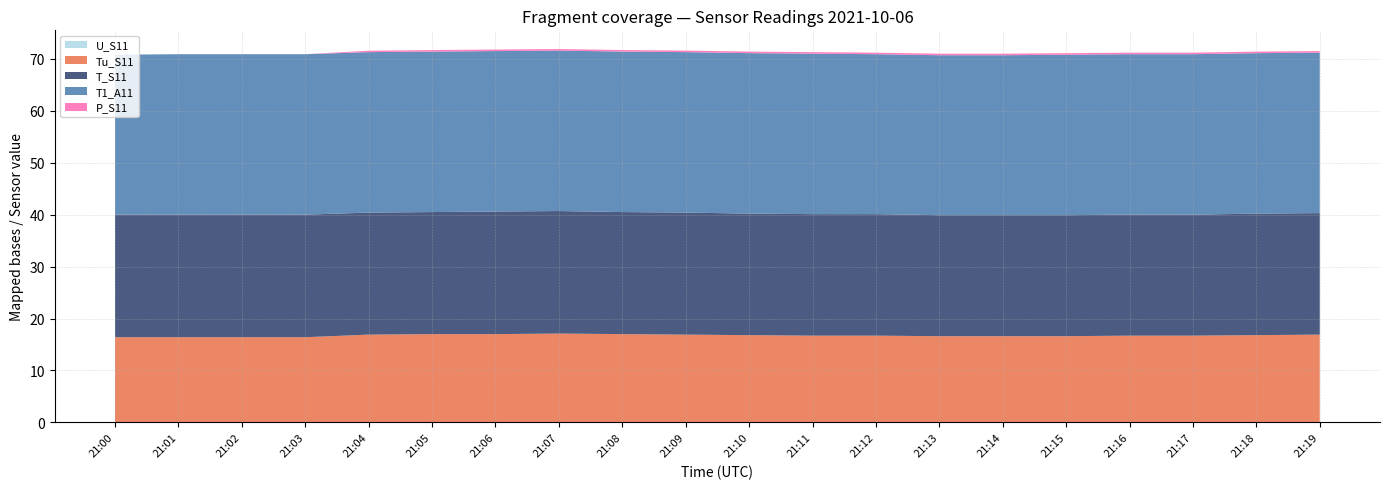

What is the total value across all series at 21:02?

70.9